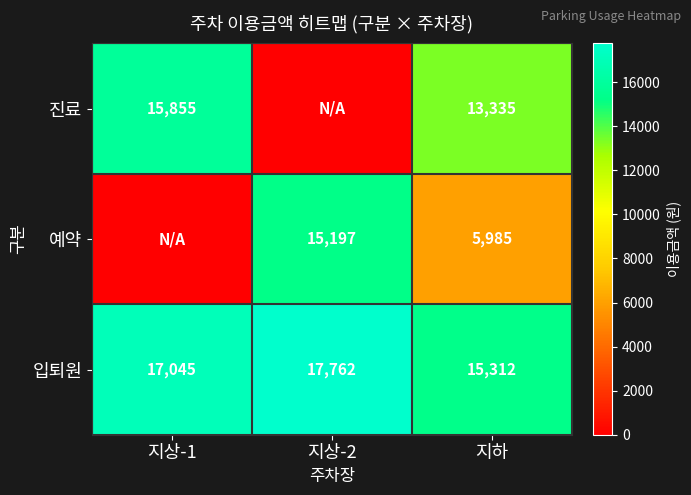

Is the value of 진료 at 지상-1 greater than the value of 입퇴원 at 지하?

Yes